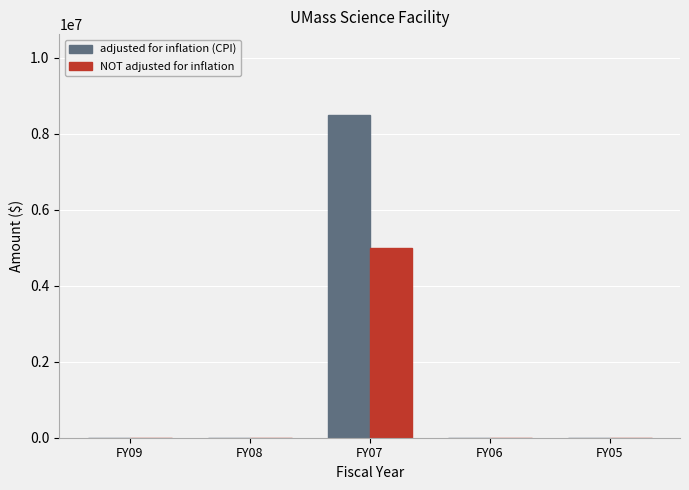

At which label does NOT adjusted for inflation reach its peak?

FY07